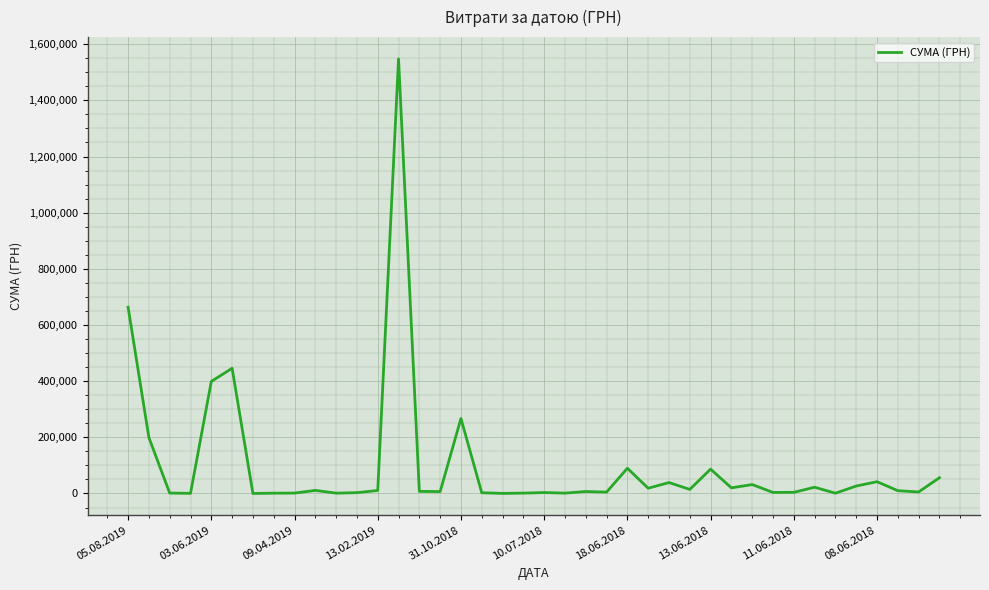

What is the maximum value shown in the chart?

1547860.4